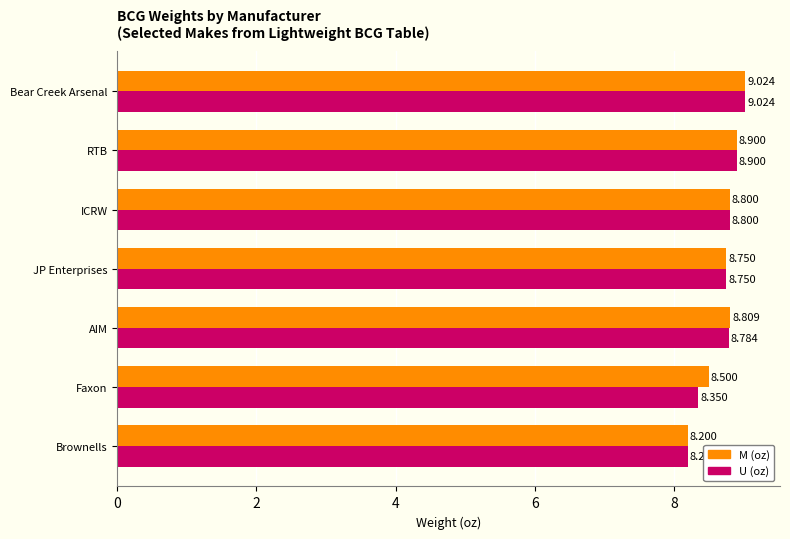

At which category is the sum across all series the highest?

Bear Creek Arsenal